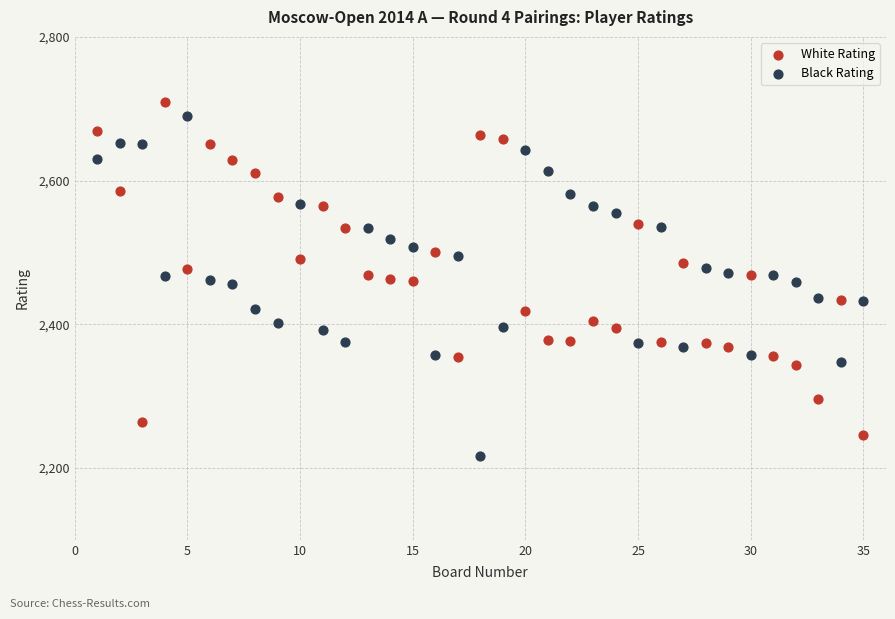

Which series reaches the maximum Y coordinate?

White Rating